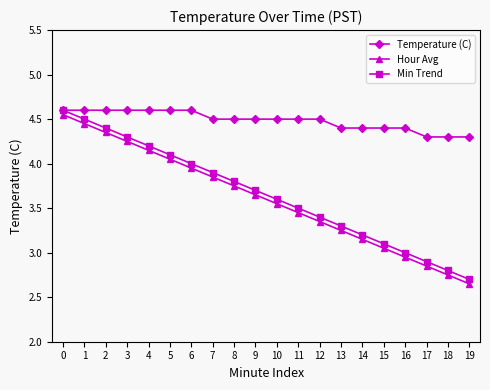

What is the greatest value displayed?

4.6